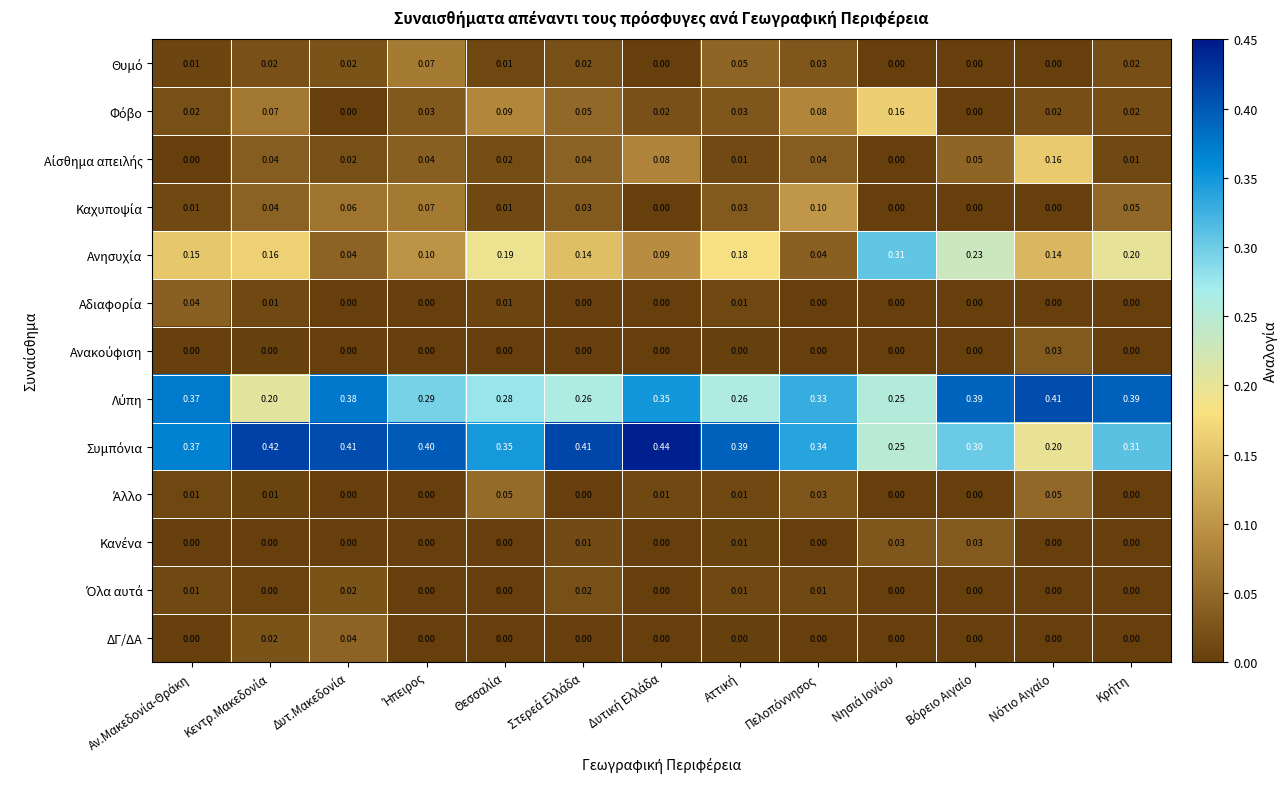

What is the total value across all series at Αττική?

1.0